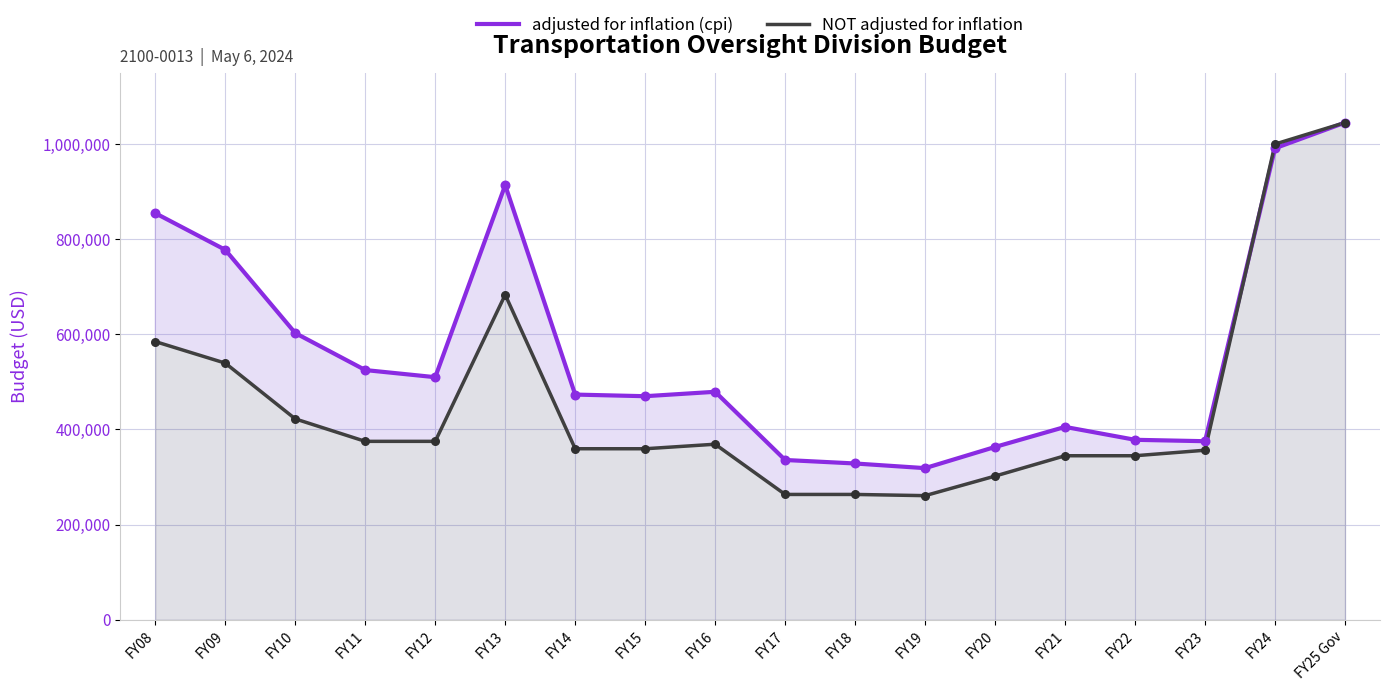

Which series contains the highest Y value?

adjusted for inflation (cpi)